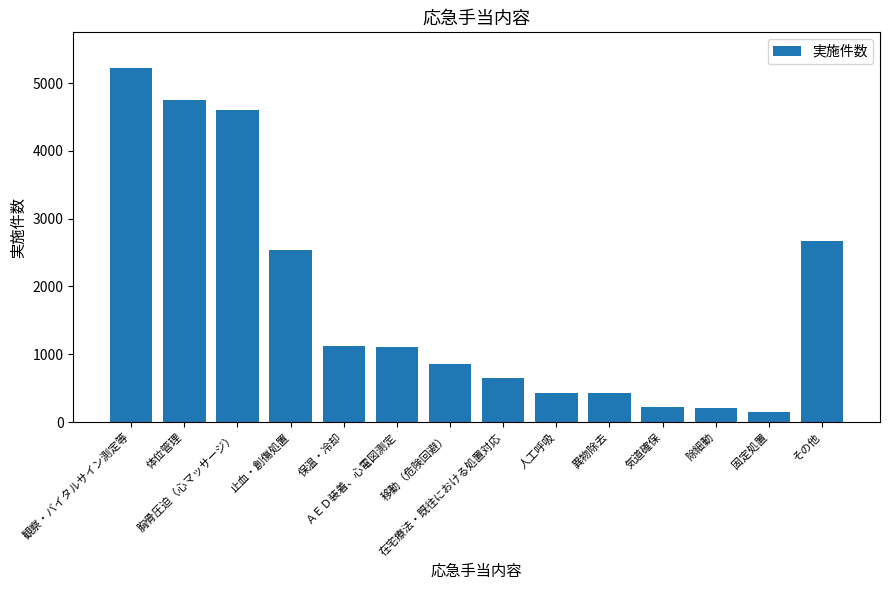

At which category does the chart reach its minimum across all series?

固定処置